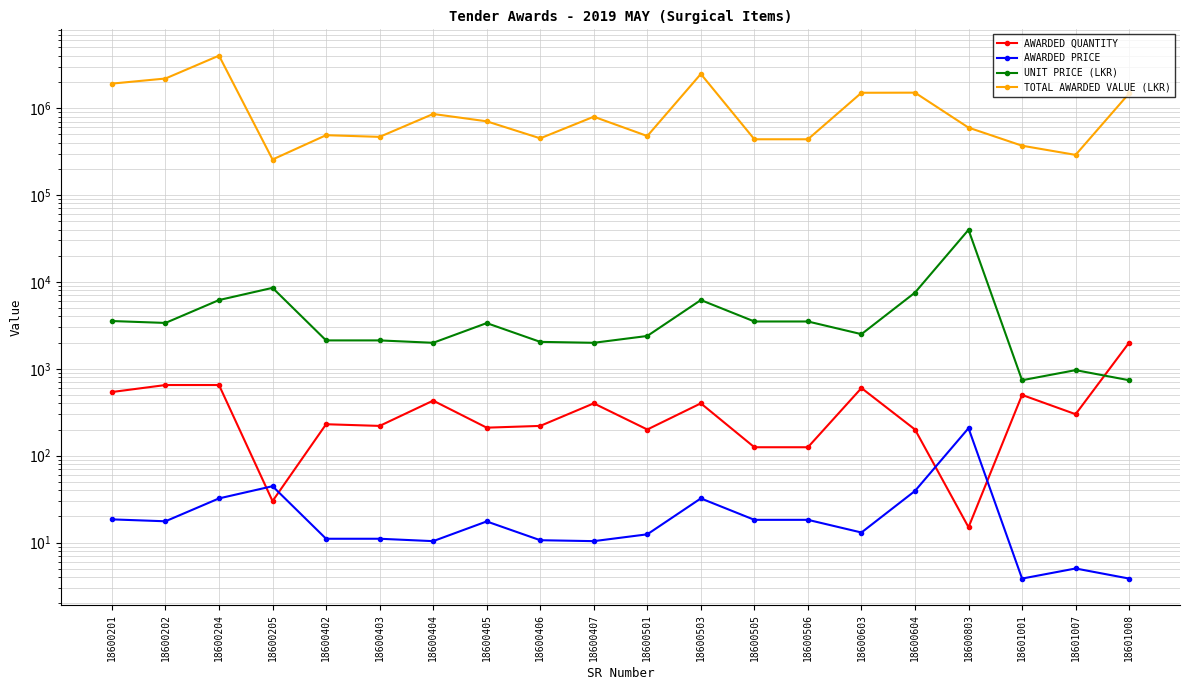

At which label does AWARDED QUANTITY reach its peak?

18601008